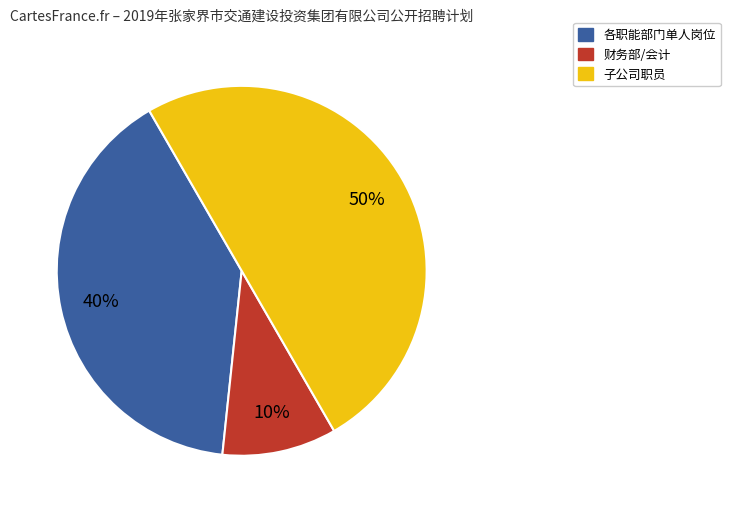

To the nearest percent, what is the difference between the largest and smallest slice percentages?

40%